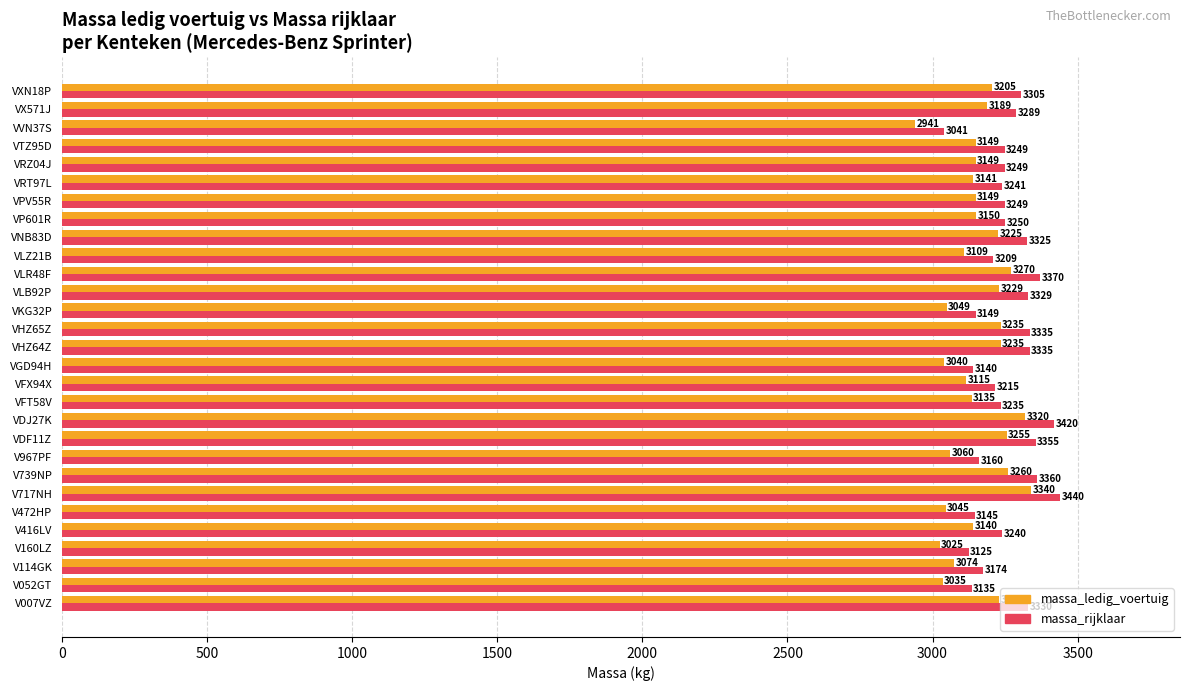

At how many categories does at least one series exceed 3218?

19